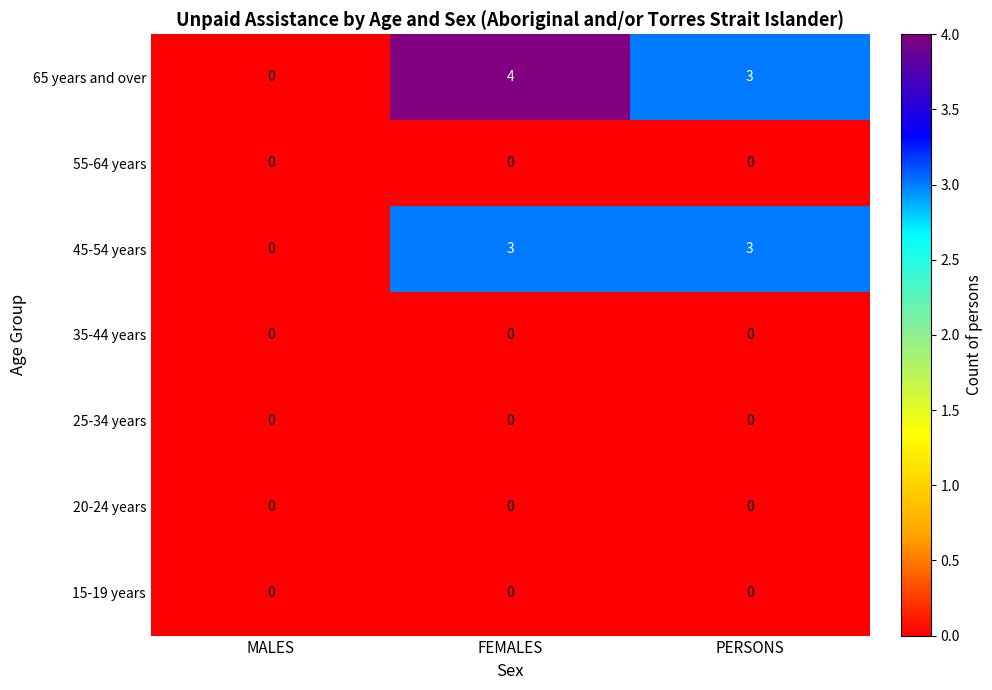

What is the spread (max minus min) of values at PERSONS?

3